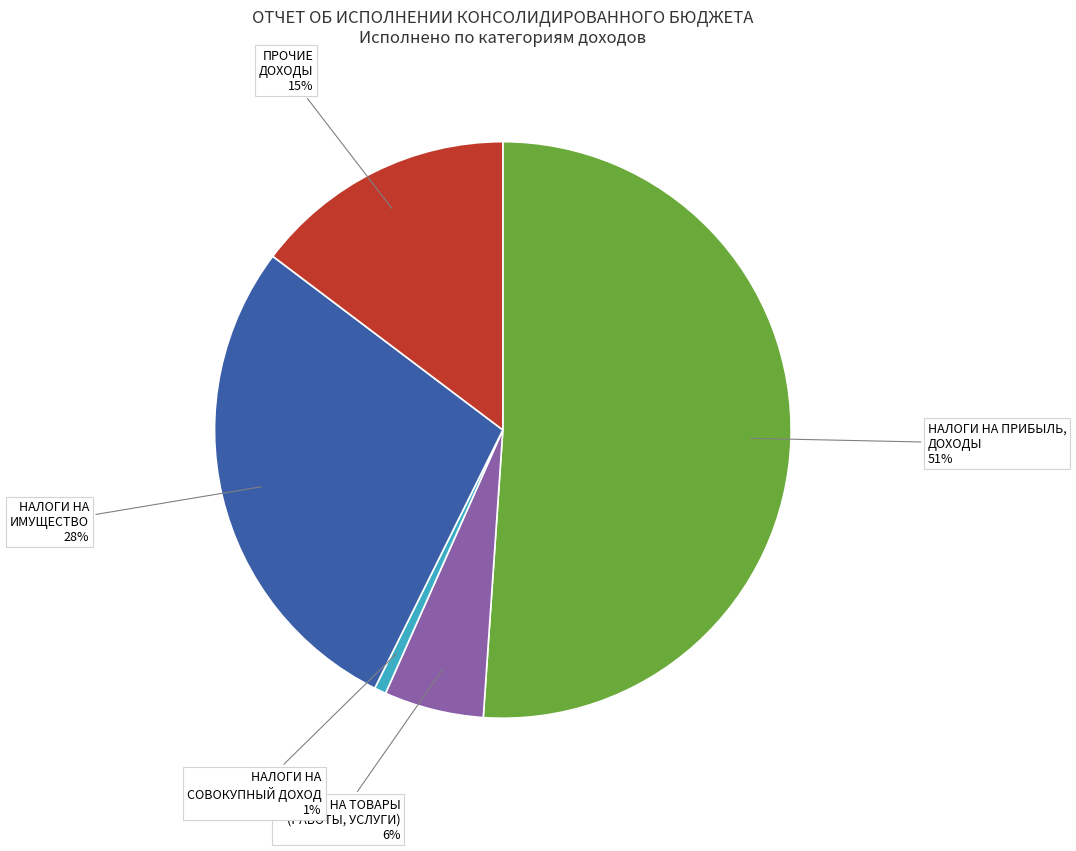

How many slices are in this pie chart?

5